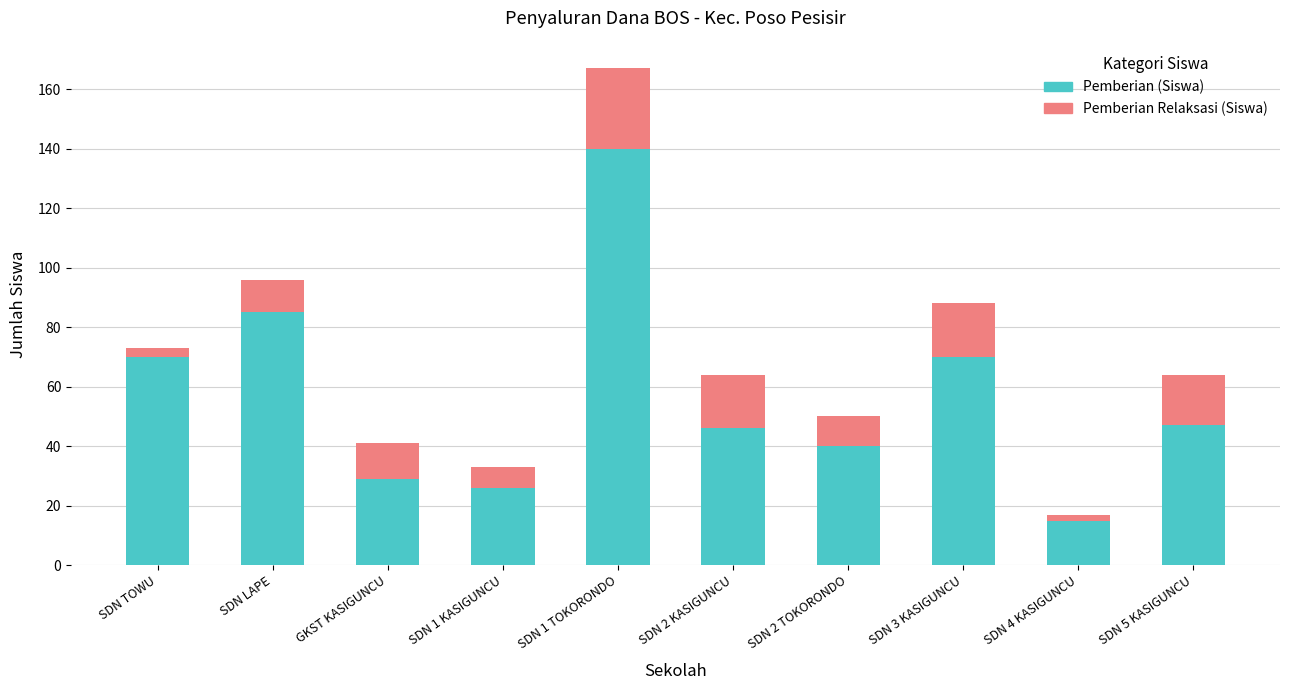

What is the average value of the Pemberian (Siswa) series?

57